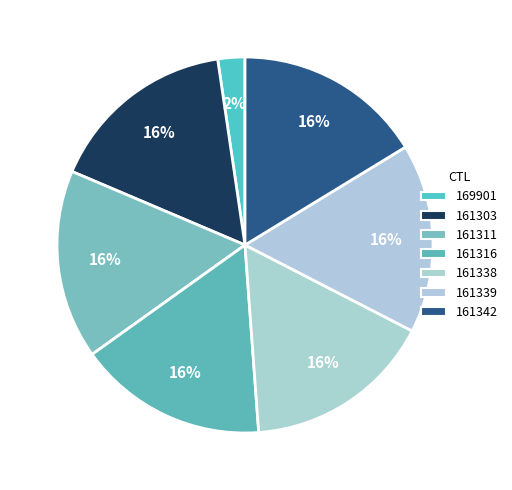

To the nearest percent, what percentage of the pie is 161342?

16%